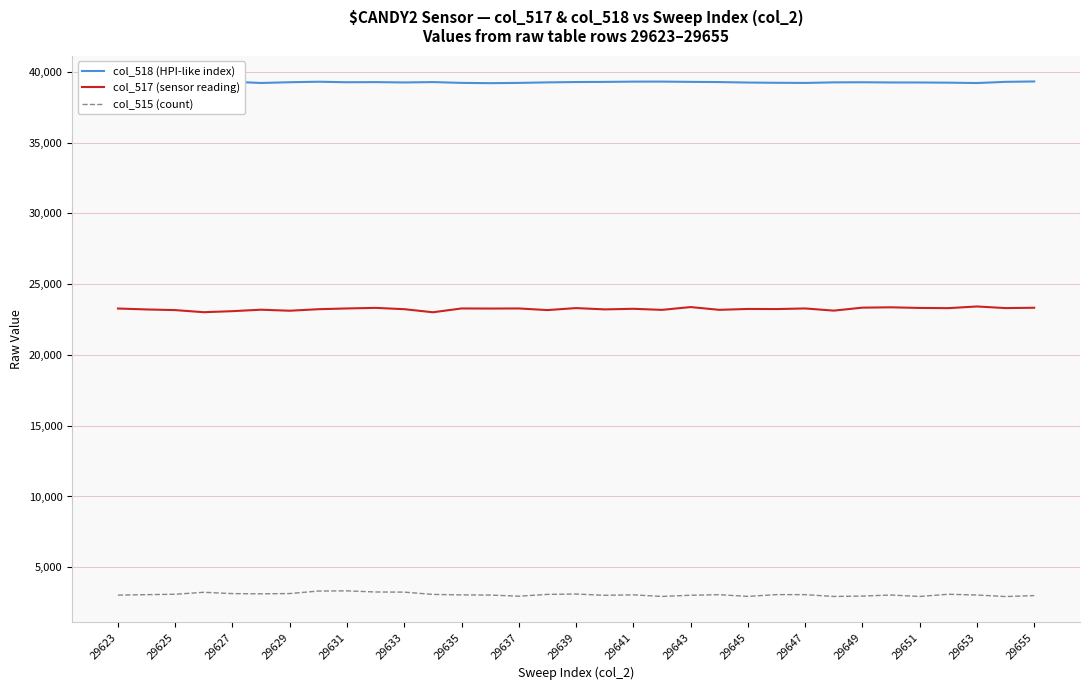

Which series has the largest total across all categories?

col_518 (HPI-like index)